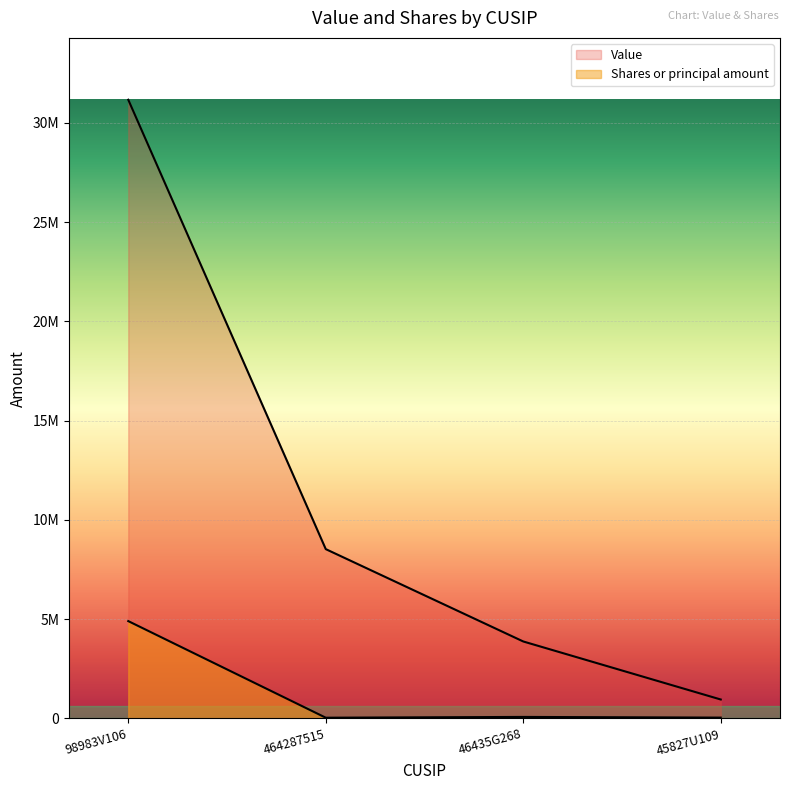

True or false: Value and Shares or principal amount cross at least once.

False